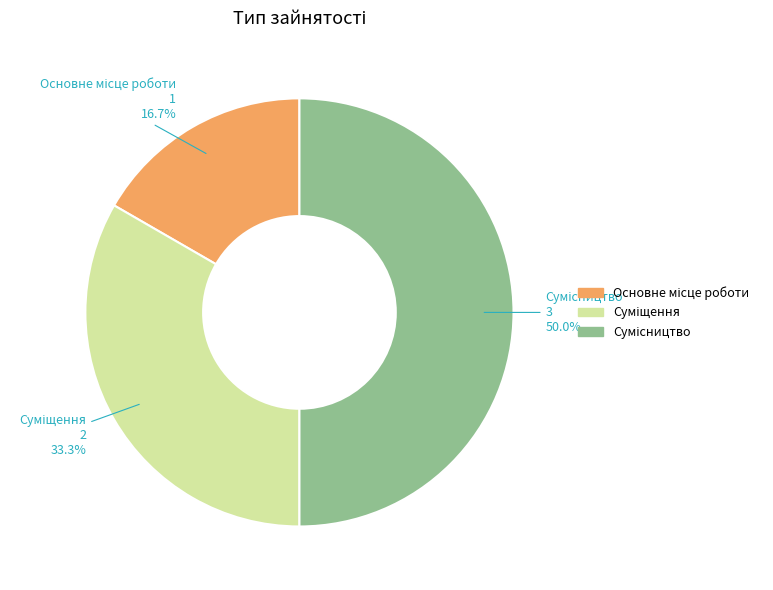

Does Сумісництво represent more than half of the total?

No